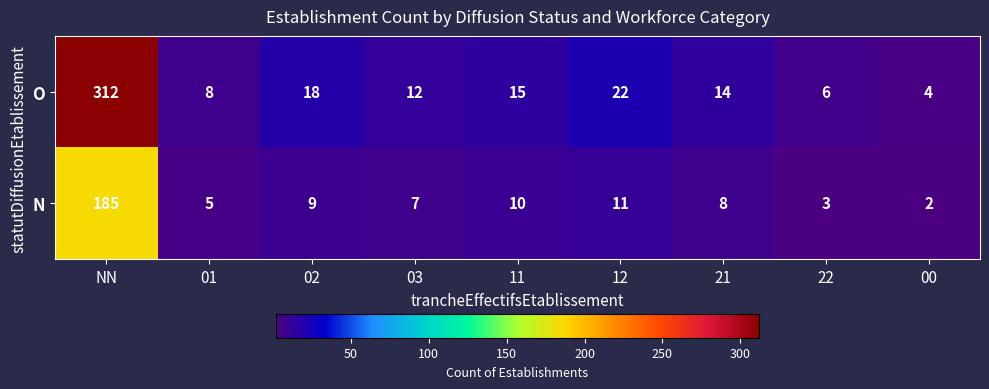

Reading left to right, extract all data points from this chart.

O: 312	8	18	12	15	22	14	6	4
N: 185	5	9	7	10	11	8	3	2